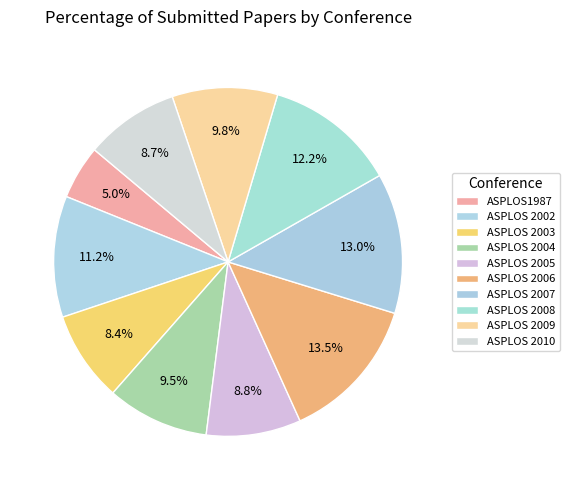

What percentage is the ASPLOS 2003 slice, to the nearest percent?

8%